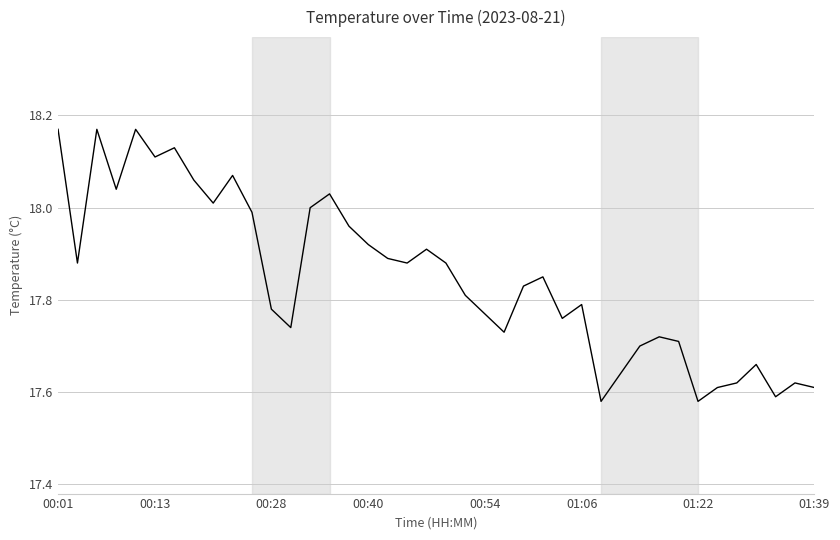

What is the difference between the second highest and minimum values?

0.6